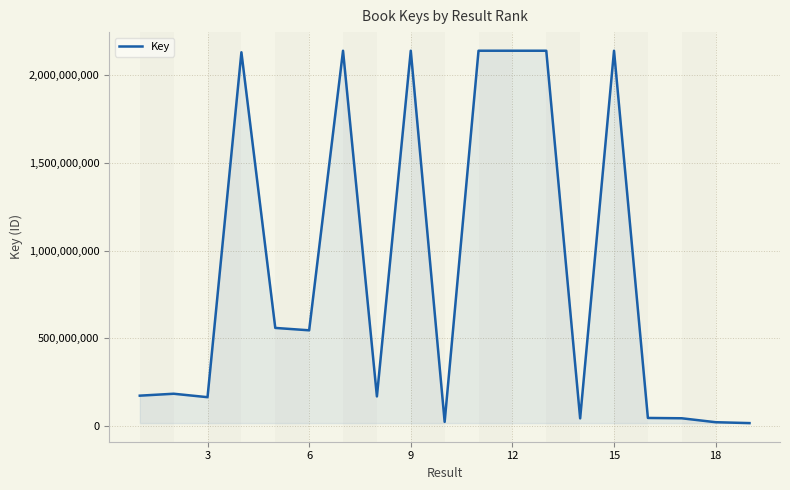

How many distinct data groups are displayed?

1